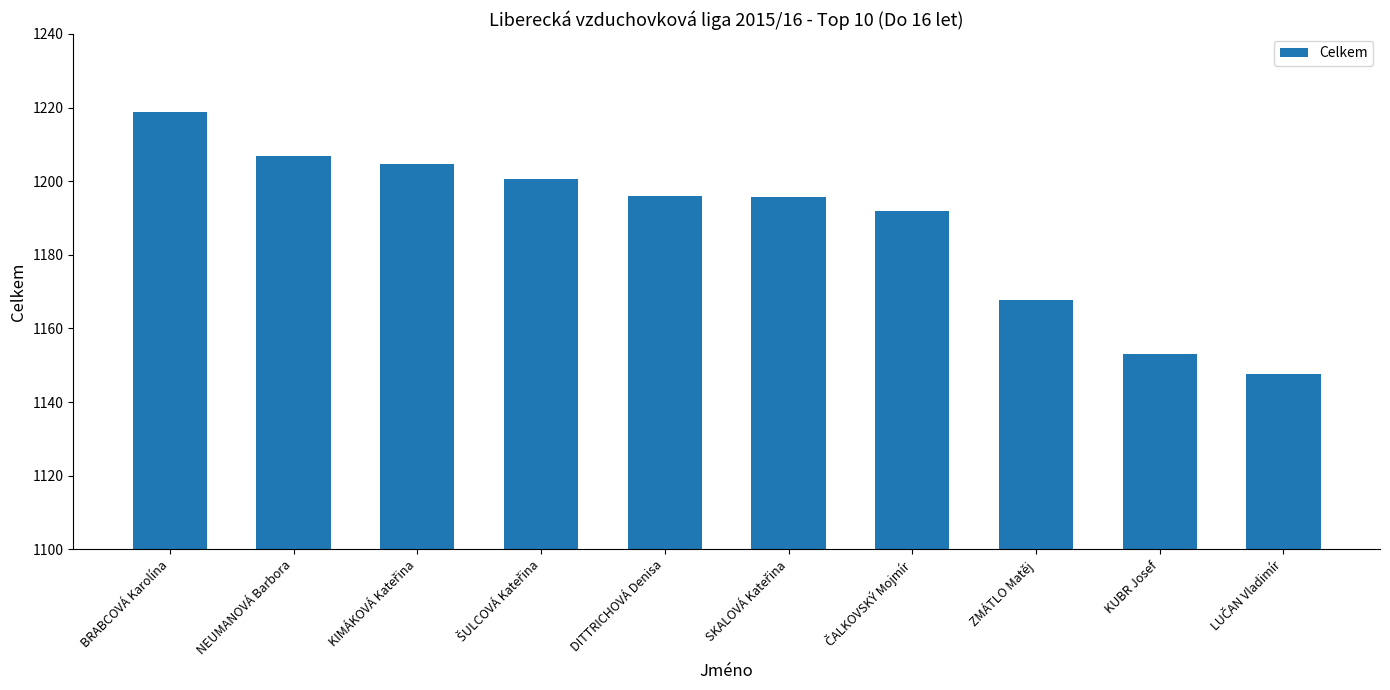

Is it true that the value at BRABCOVÁ Karolína is 493.8?

False